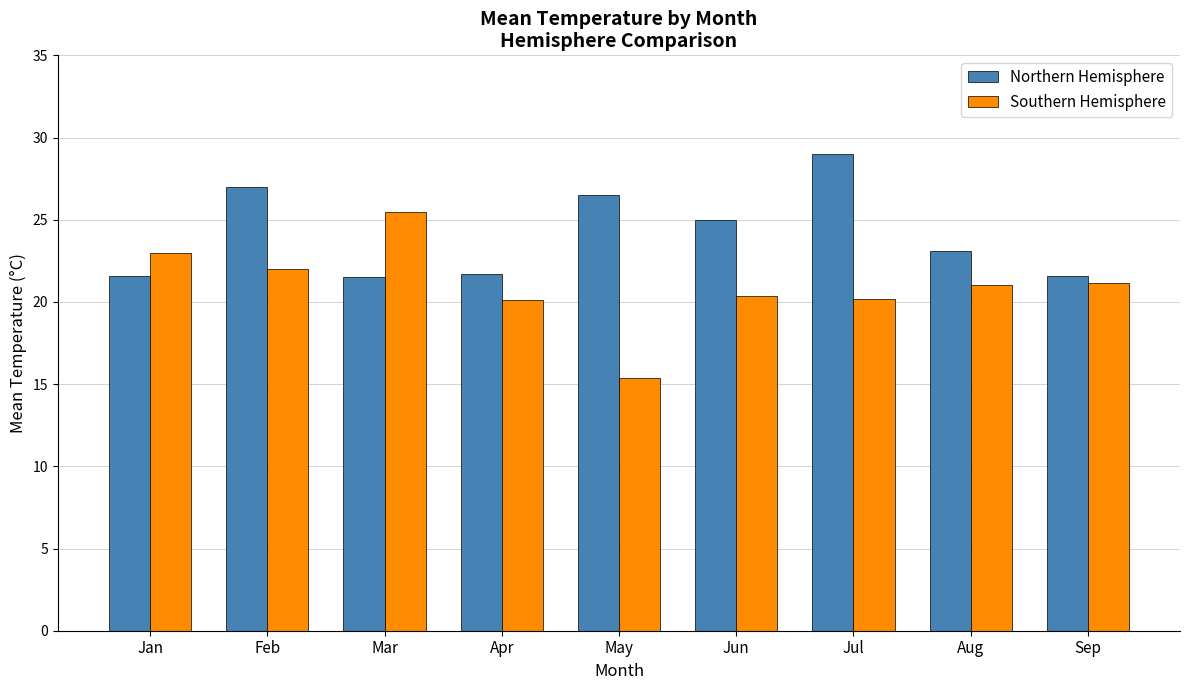

What is the average value of the Northern Hemisphere series?

24.1